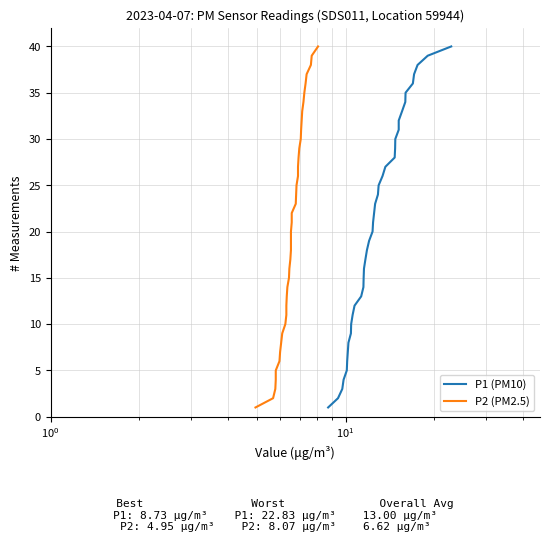

Is this an area chart (filled region under the line)?

No